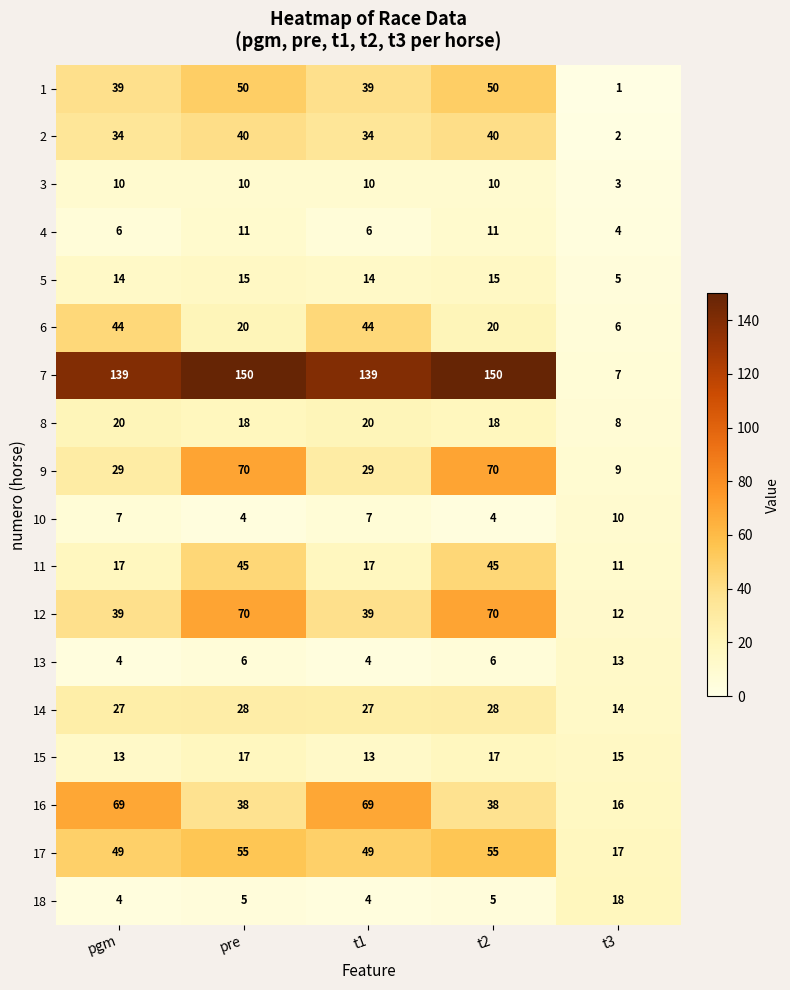

Is it true that 15 equals 18 at t1?

False